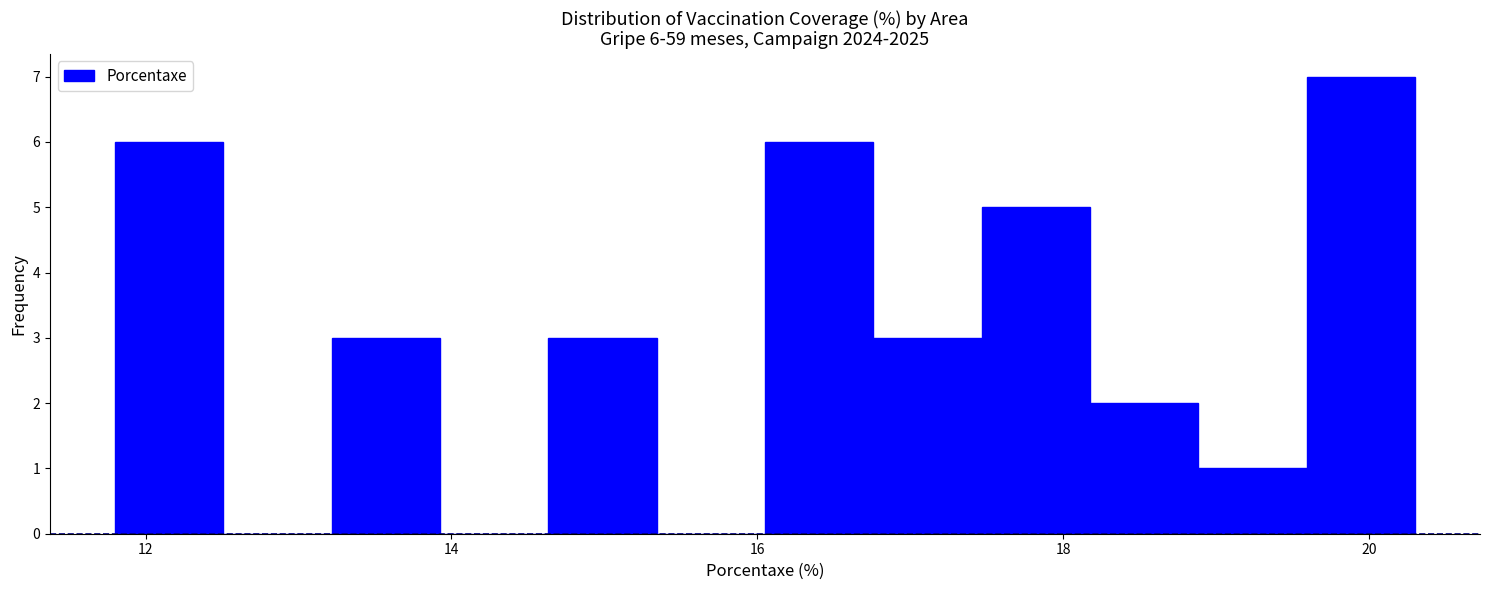

Read against the x-axis, roughly where is the centre of the tallest bar?

20.0